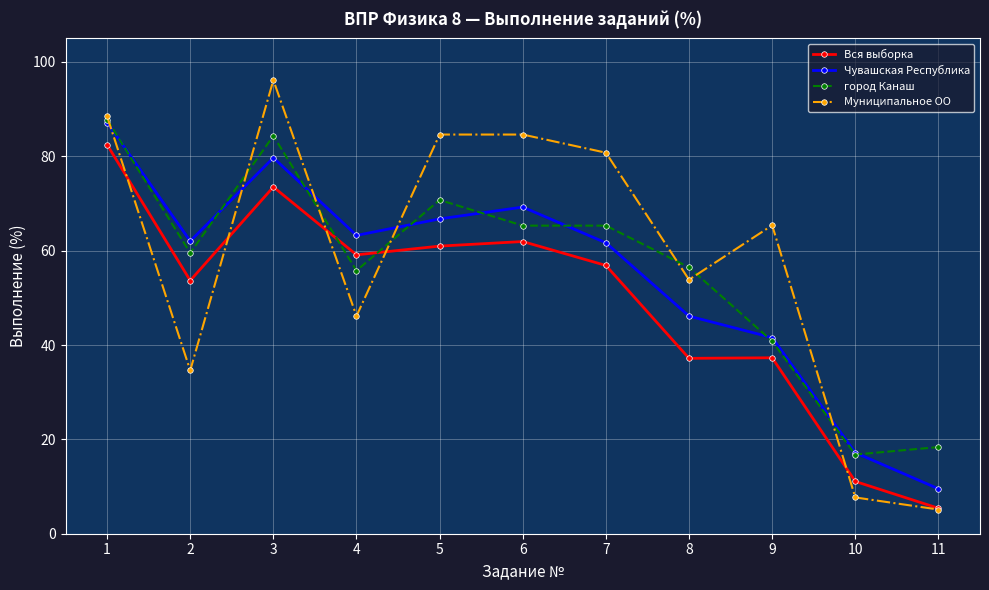

Which series has the largest range (max minus min)?

Муниципальное ОО